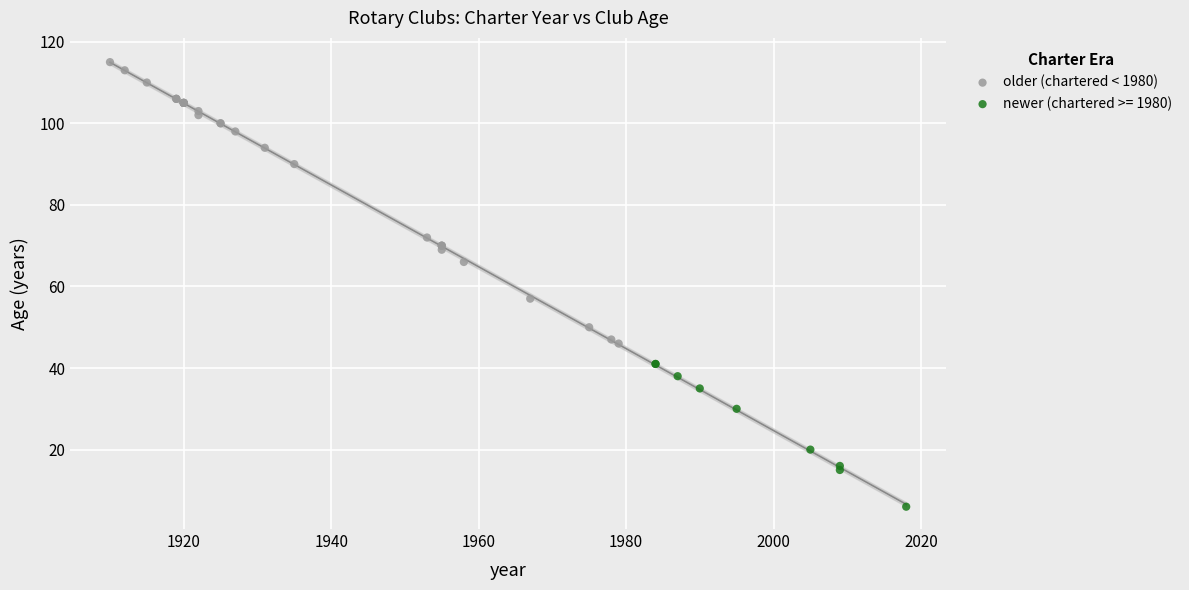

Which series reaches the maximum Y coordinate?

older (chartered < 1980)